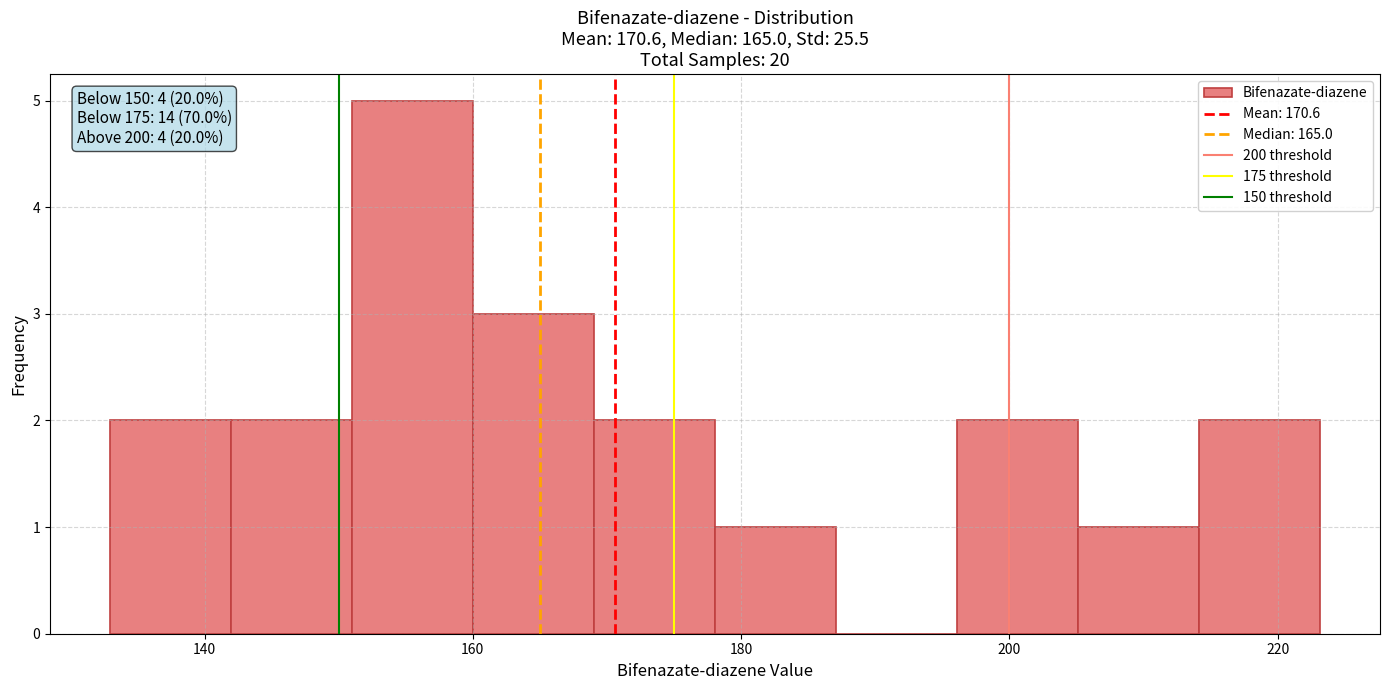

Which range on the x-axis has the tallest bar?

152 to 160